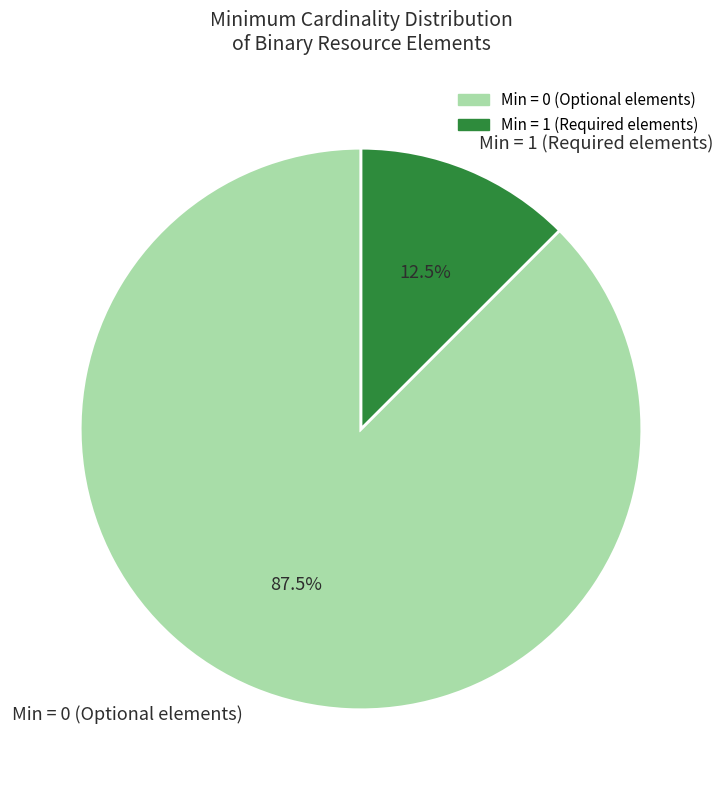

Is there a majority slice in this chart?

Yes